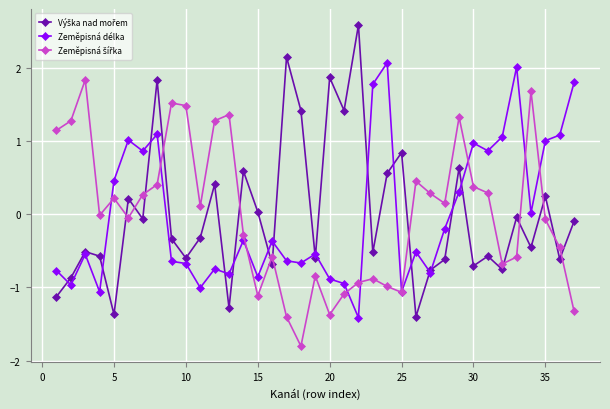

True or false: Zeměpisná délka has more than 2 points higher than both neighbors.

True